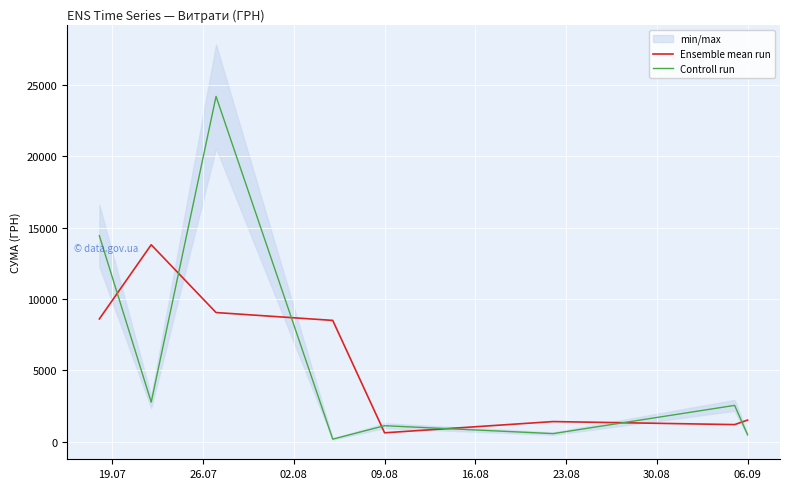

What is the minimum value for Ensemble mean run?

639.8